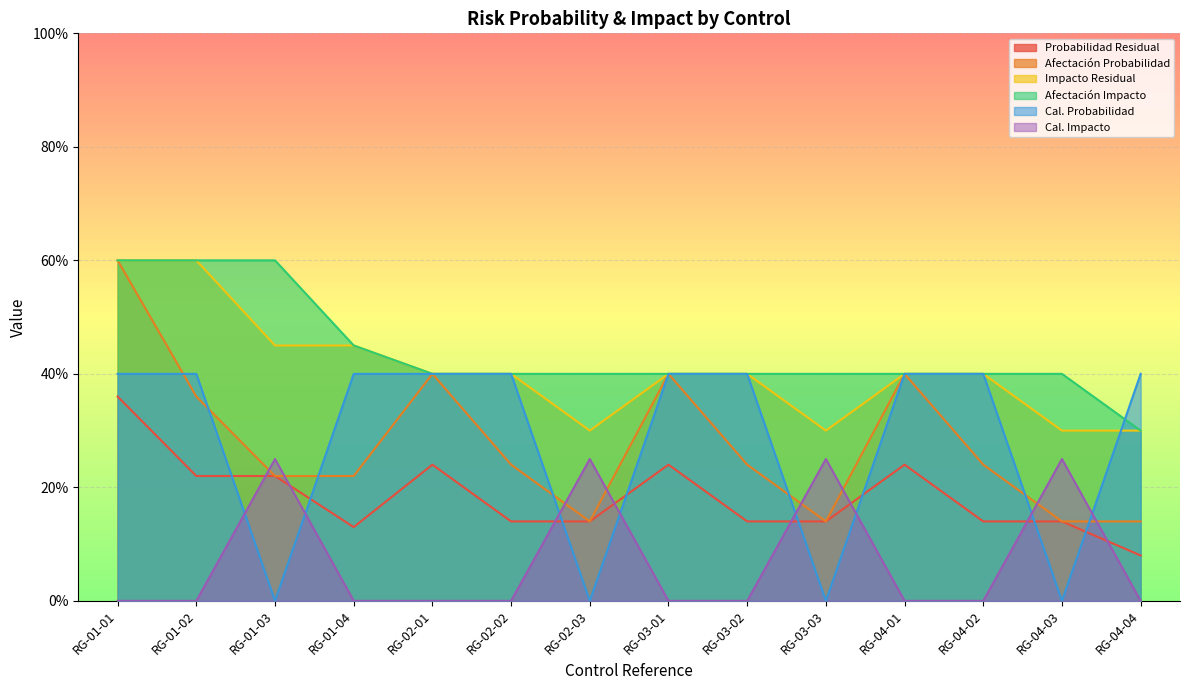

Which label corresponds to the largest value in the chart?

RG-01-01